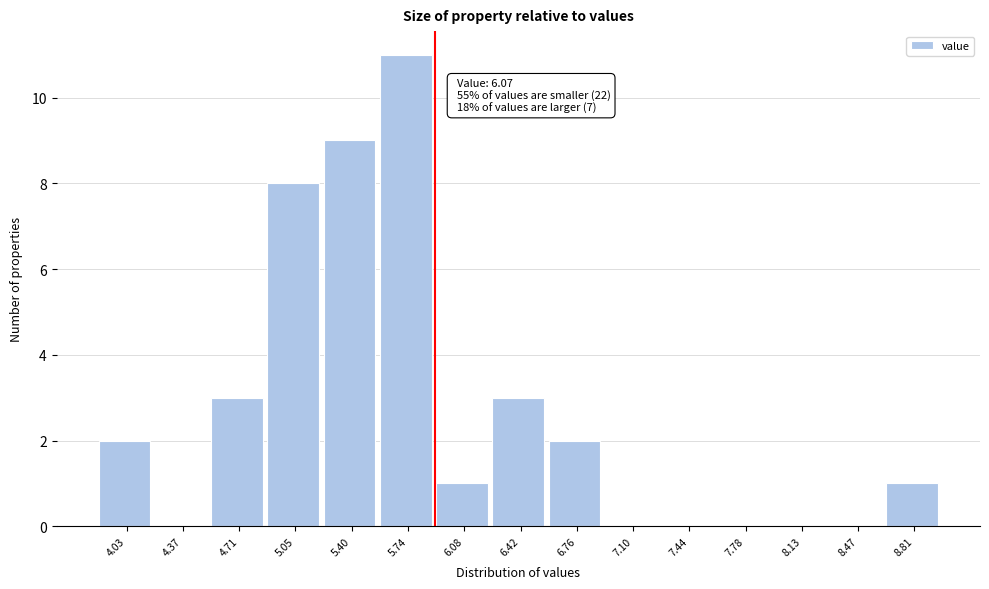

Reading left to right, extract all data points from this chart.

4.03=2	4.37=0	4.71=3	5.05=8	5.40=9	5.74=11	6.08=1	6.42=3	6.76=2	7.10=0	7.44=0	7.78=0	8.13=0	8.47=0	8.81=1